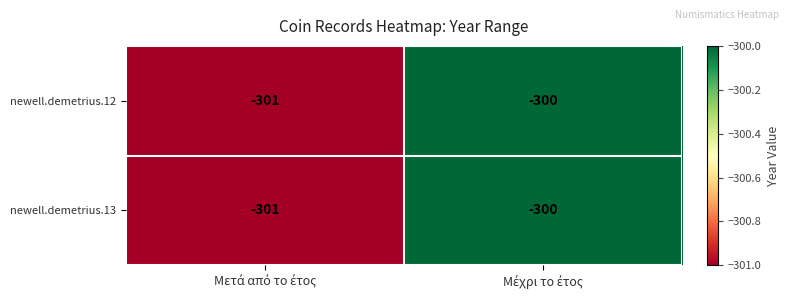

What is the average value of the newell.demetrius.12 series?

-300